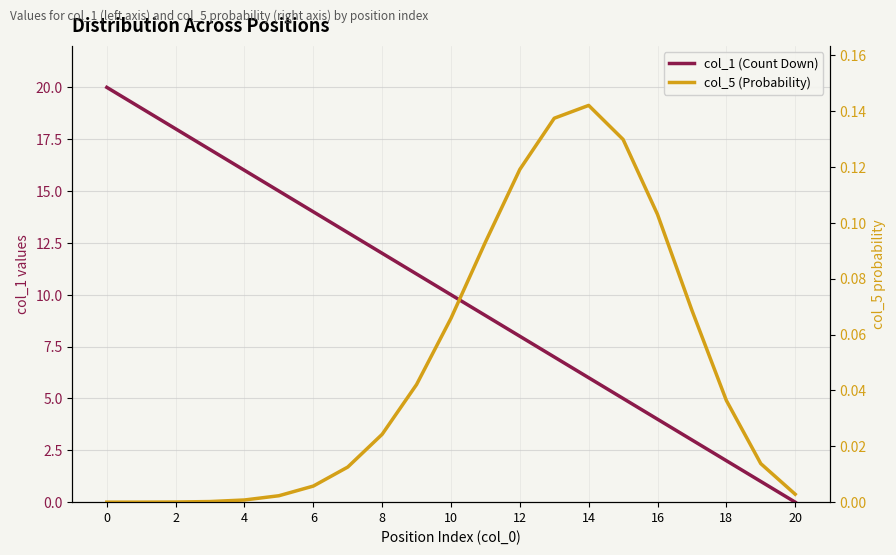

Which has a higher value, 20 or 10?

10